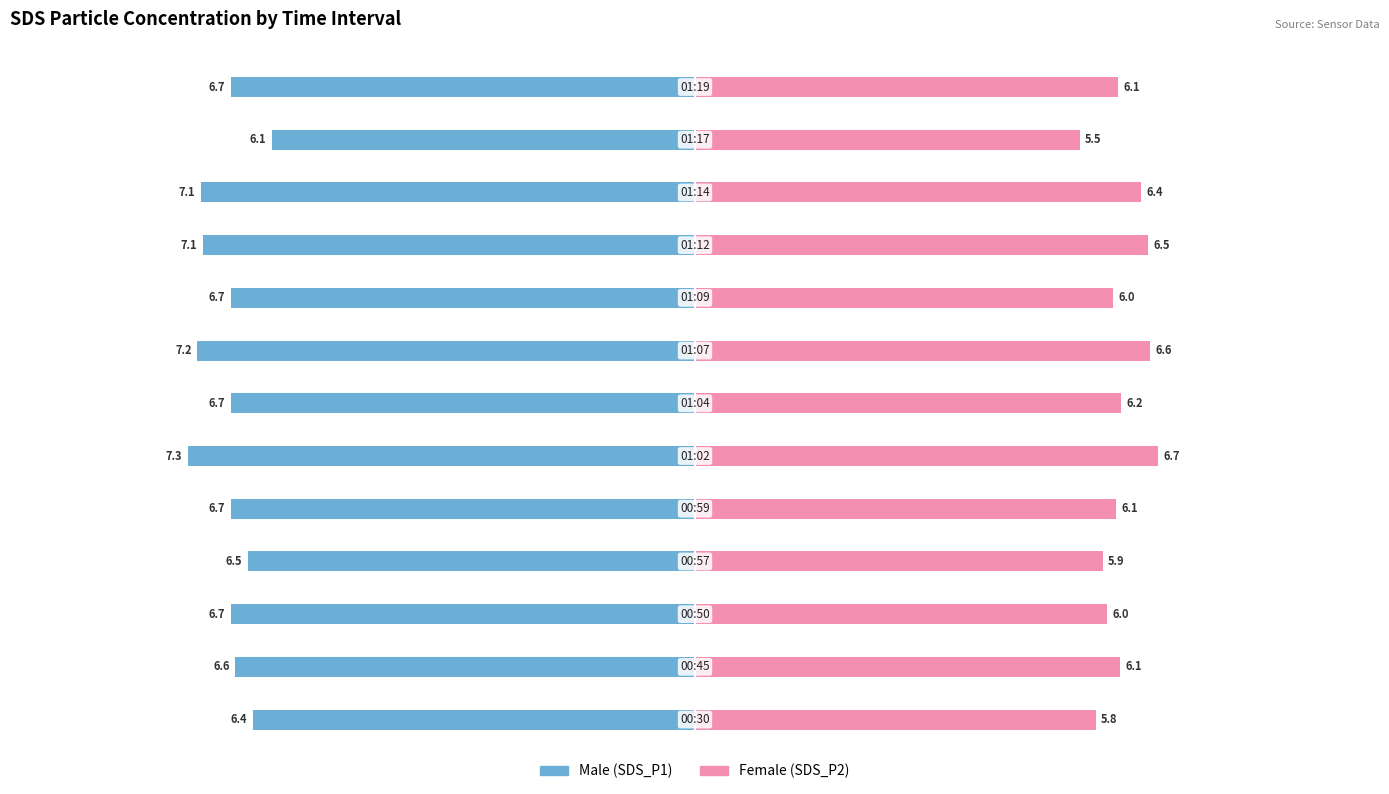

Are the bars grouped side by side (vs. stacked)?

Yes